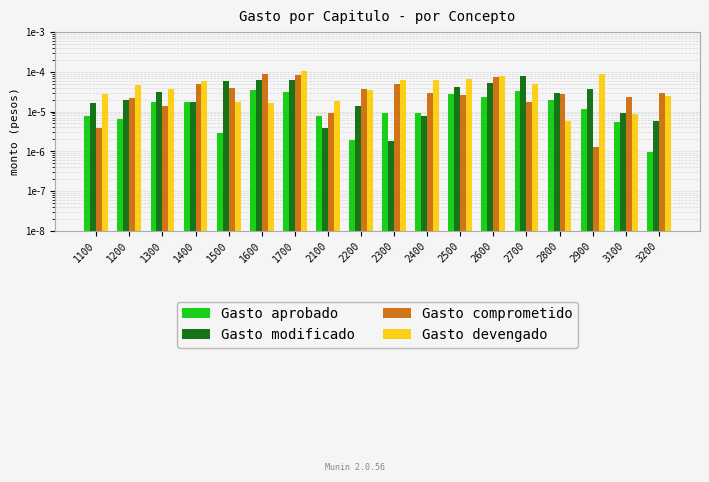

Rank the series at 2700 from highest to lowest value.

Gasto modificado, Gasto devengado, Gasto aprobado, Gasto comprometido